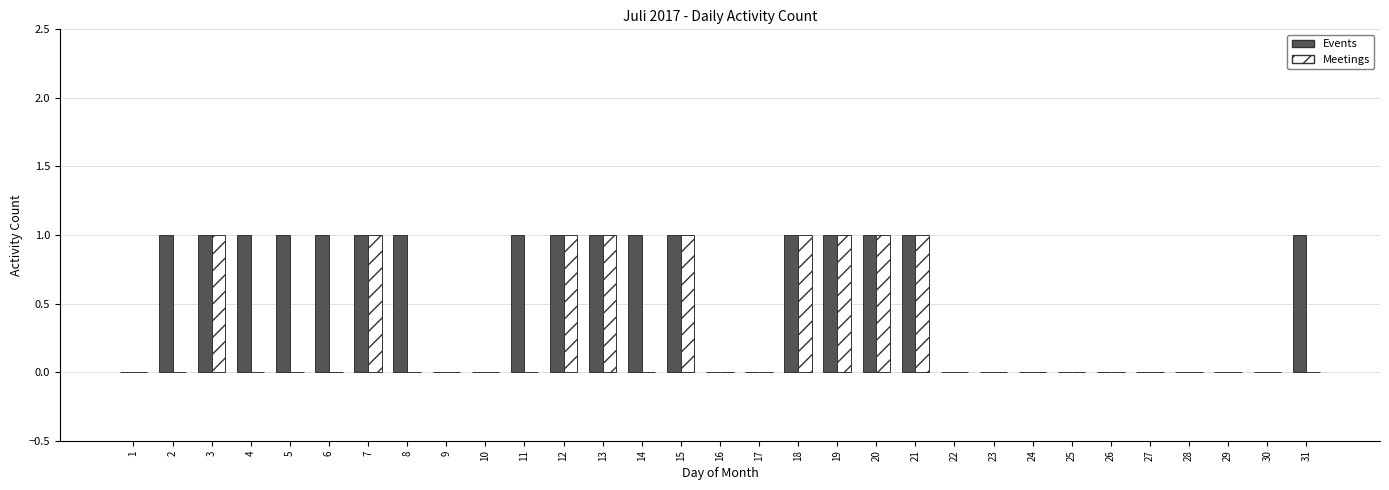

What is the maximum value shown in the chart?

1